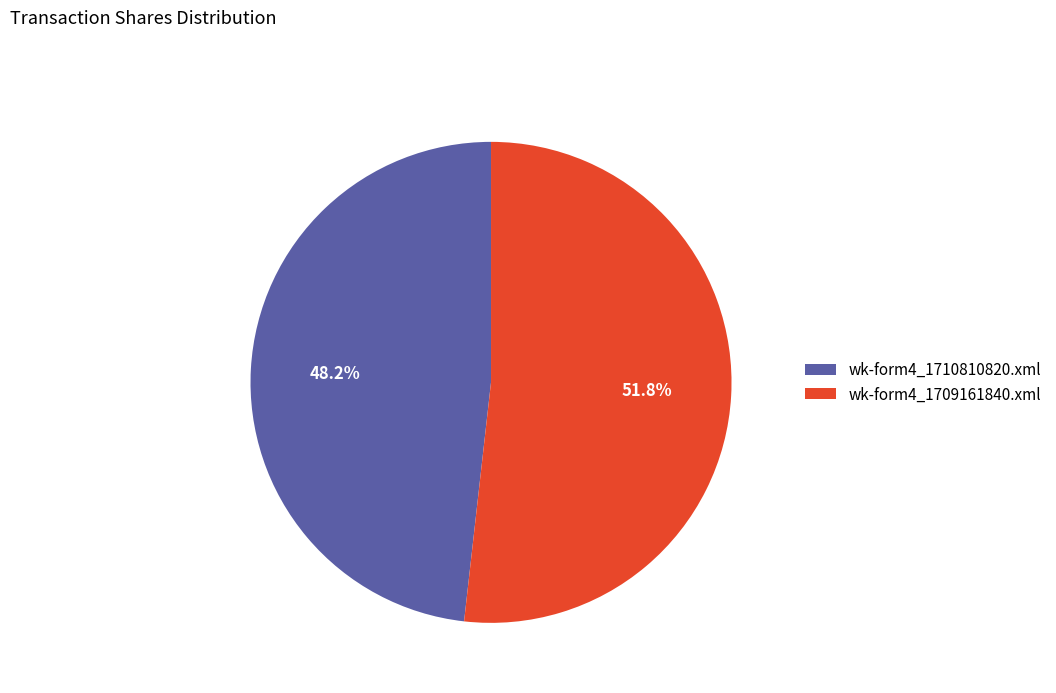

What is the total percentage of wk-form4_1710810820.xml and wk-form4_1709161840.xml?

100.0%